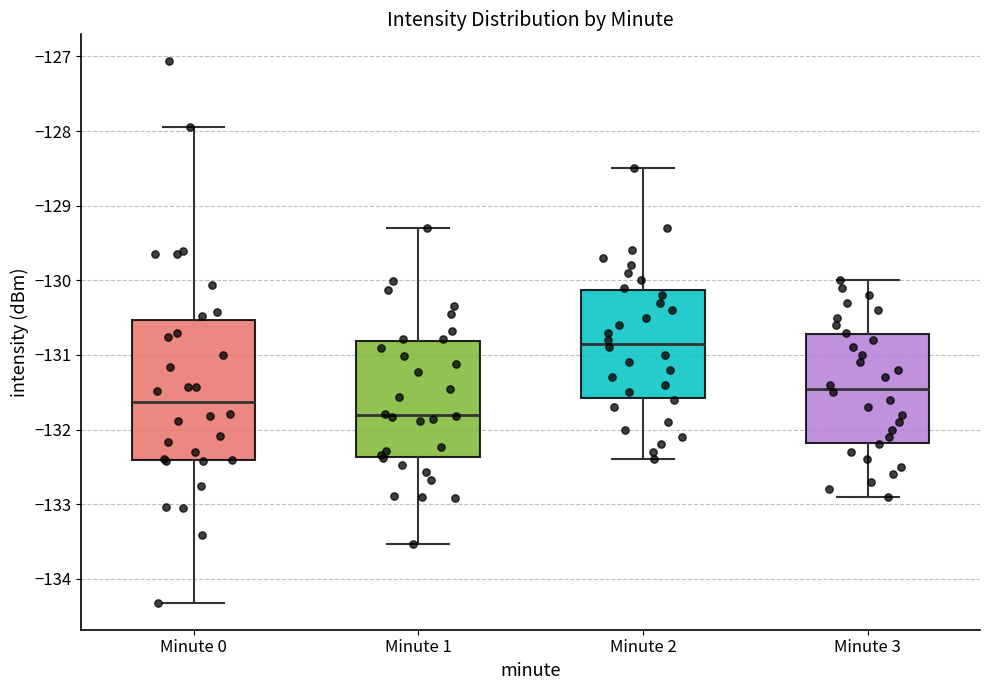

Reading left to right, transcribe this box plot: for each box, give where its median line is, the range the box spans, and where its two whiskers end, as read against the y-axis. The values are not printed on the chart, so give them approximately, as read against the axis.

Minute 0: median -131.6, box -132.4 to -130.5, whiskers -134.3 to -127.9
Minute 1: median -131.8, box -132.4 to -130.8, whiskers -133.5 to -129.3
Minute 2: median -130.8, box -131.6 to -130.1, whiskers -132.4 to -128.5
Minute 3: median -131.4, box -132.2 to -130.7, whiskers -132.9 to -130.0